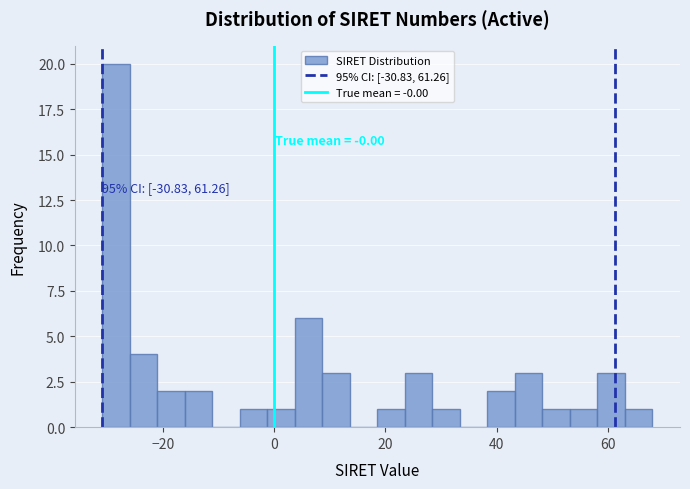

Around what value on the x-axis is the tallest bar? Give the approximate position of its centre, as read against the axis.

-28